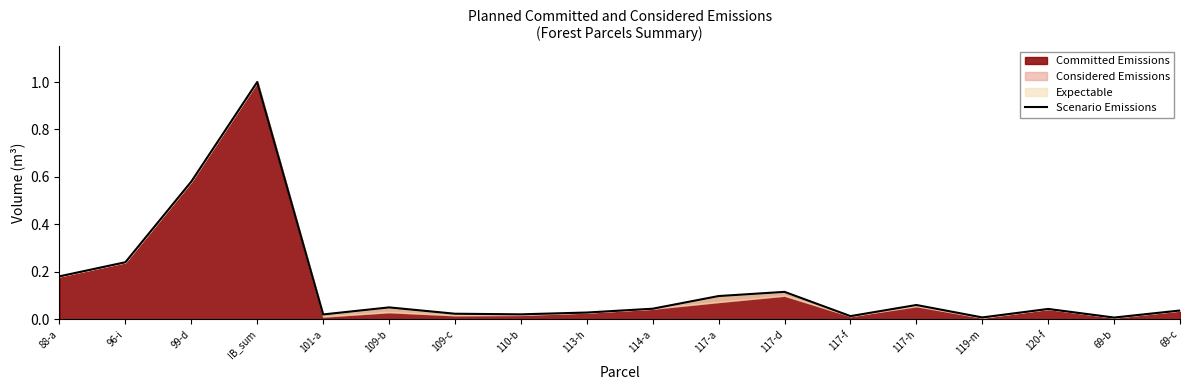

The value at 120-f is 0.0. True or false?

True